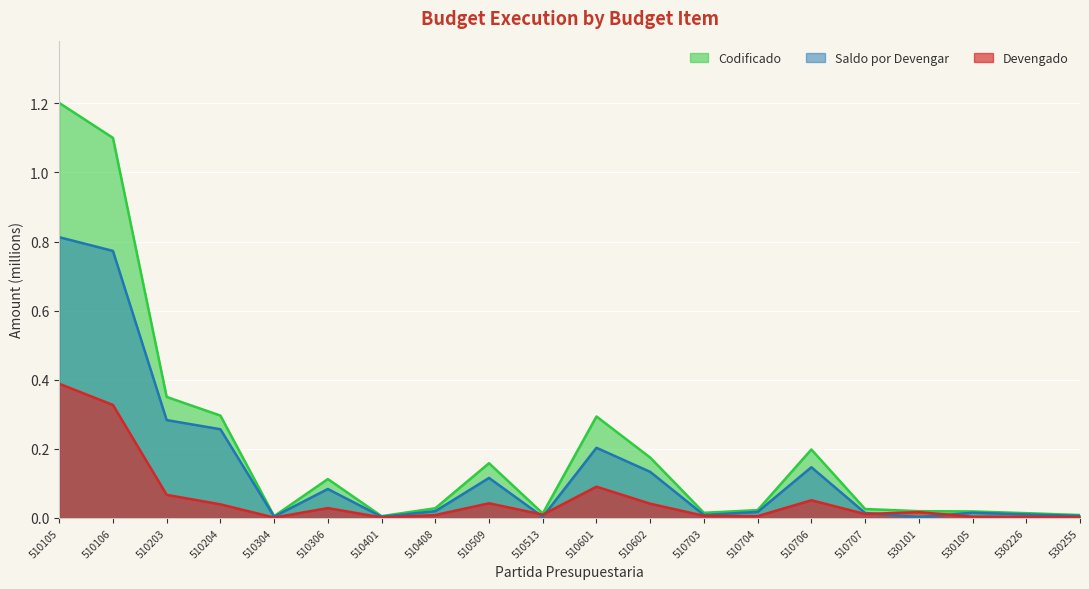

Which series has the widest spread of values?

Codificado